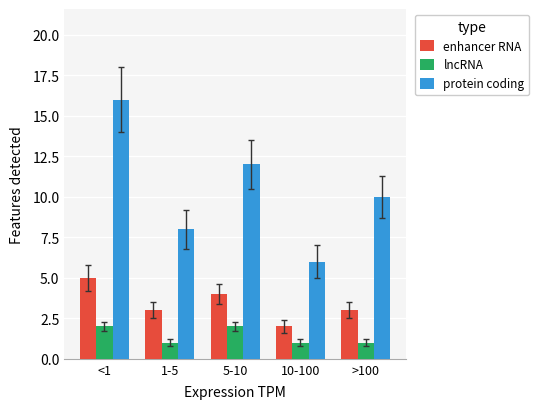

What is the minimum value for enhancer RNA?

2